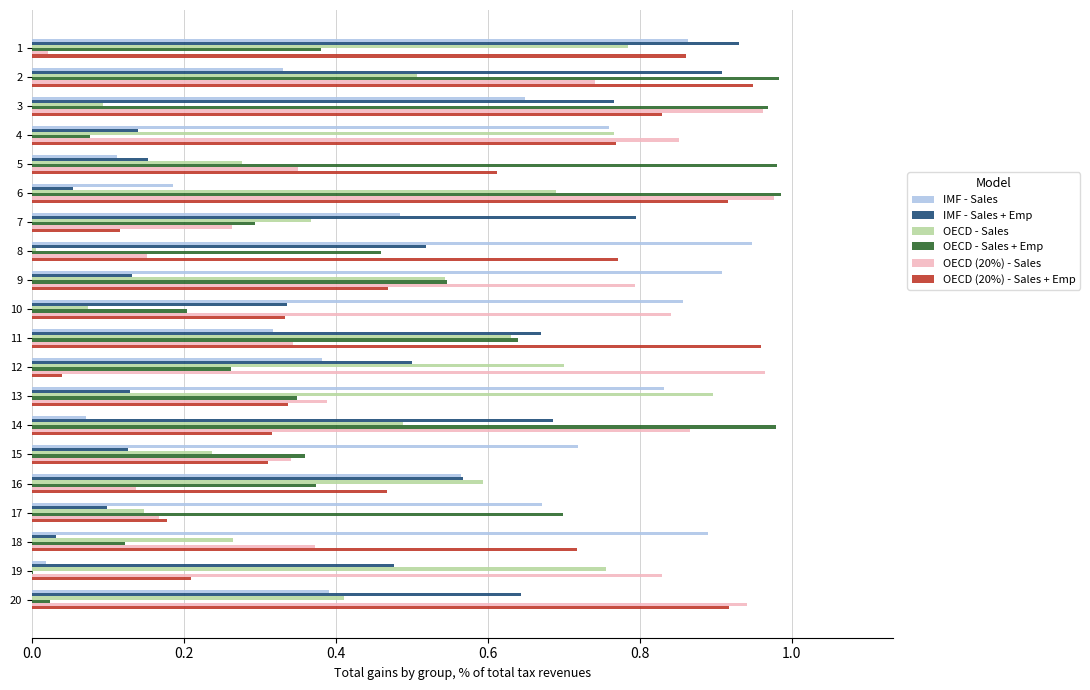

True or false: IMF - Sales + Emp has a value of 0.1 at 18.

False